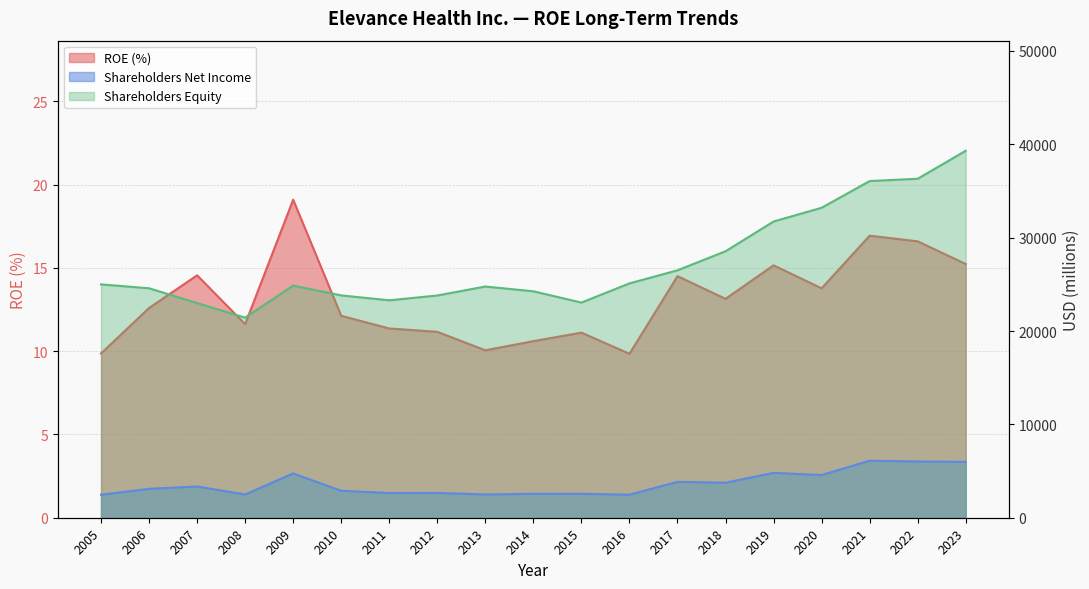

At which label is Shareholders Net Income (B) closest to 4284?

2020